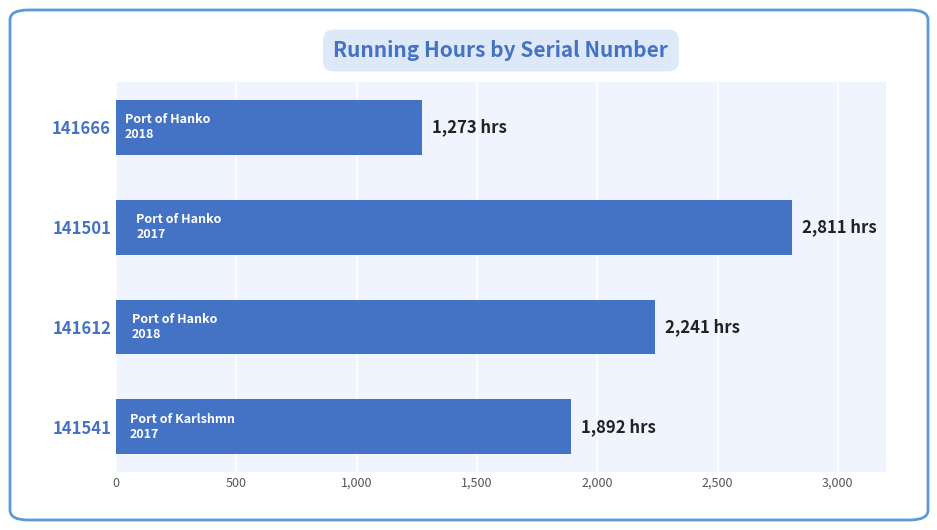

What is the difference between the values at 141666 and 141541?

619